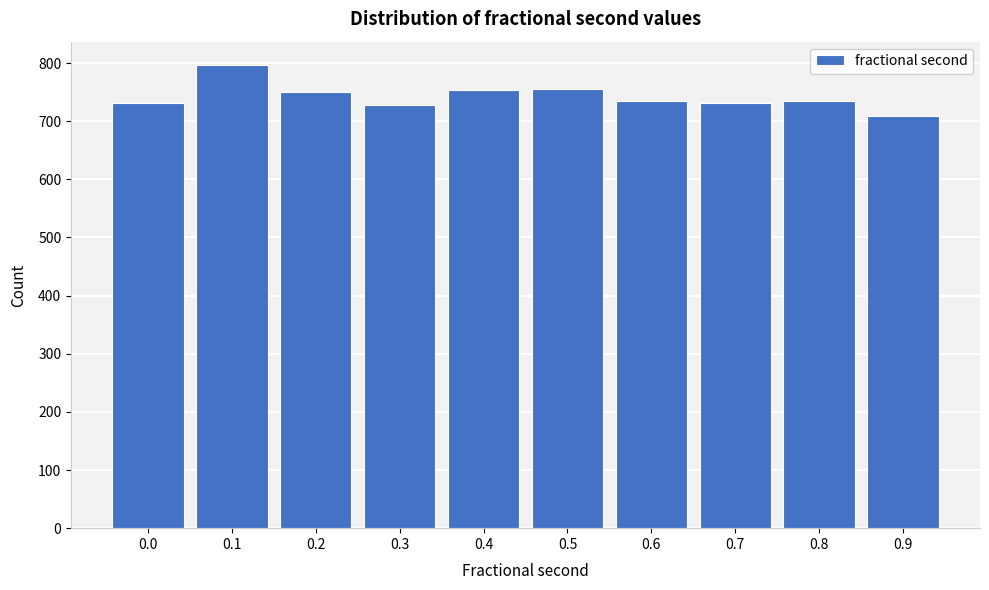

Read the value at 0.3.

728